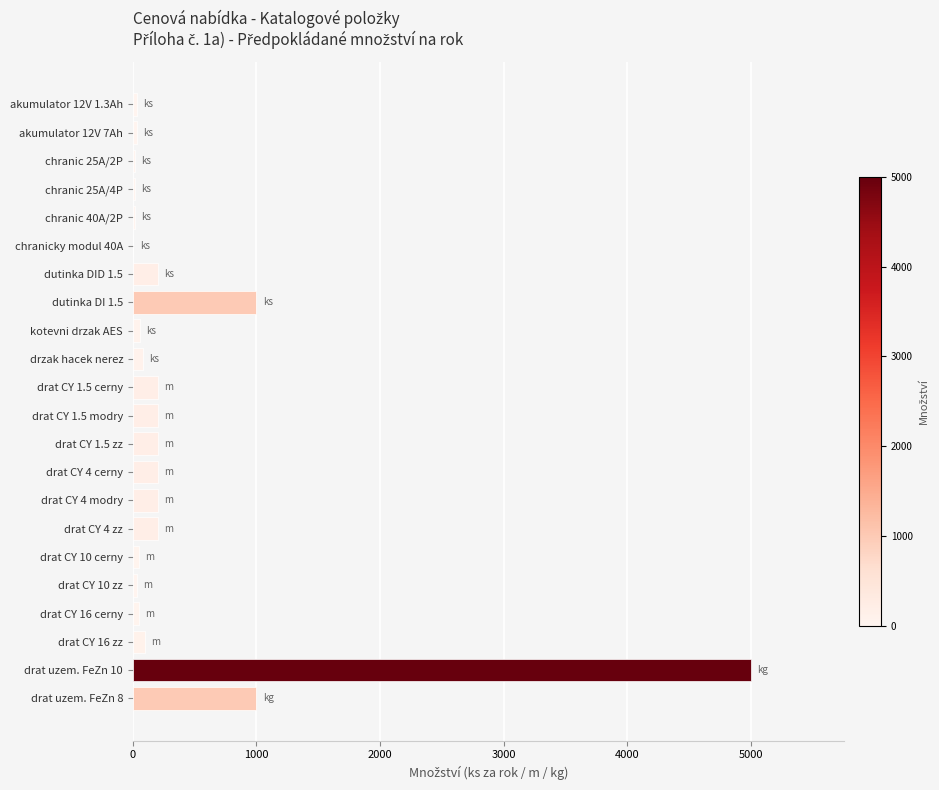

Is it true that the value at drat CY 4 modry is 200?

True